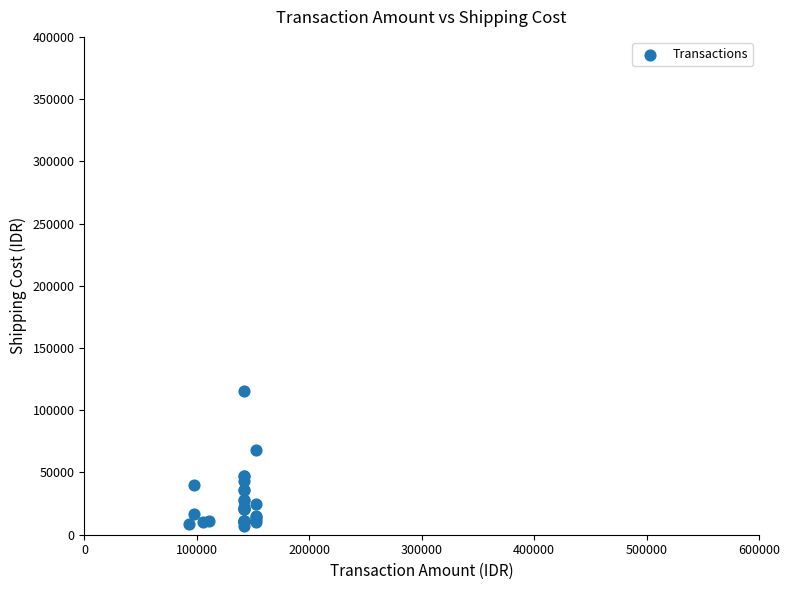

What Y value in the scatter plot is closest to 61044?

68000